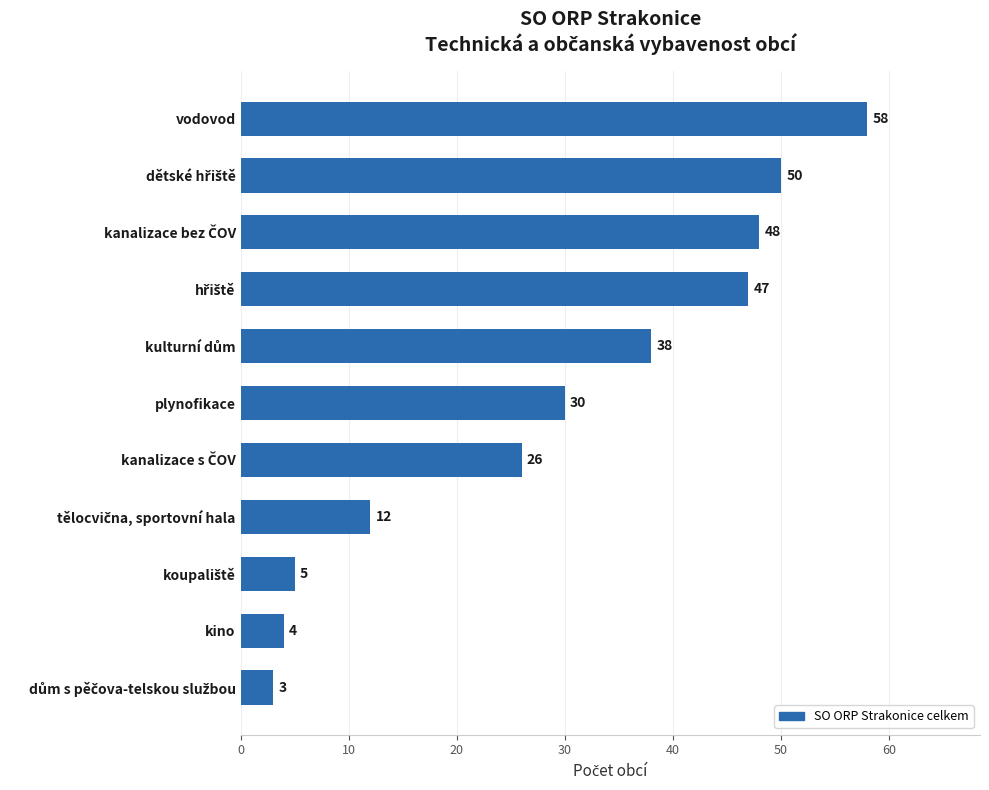

Reading bottom to top, transcribe all the data shown in this chart.

3	4	5	12	26	30	38	47	48	50	58